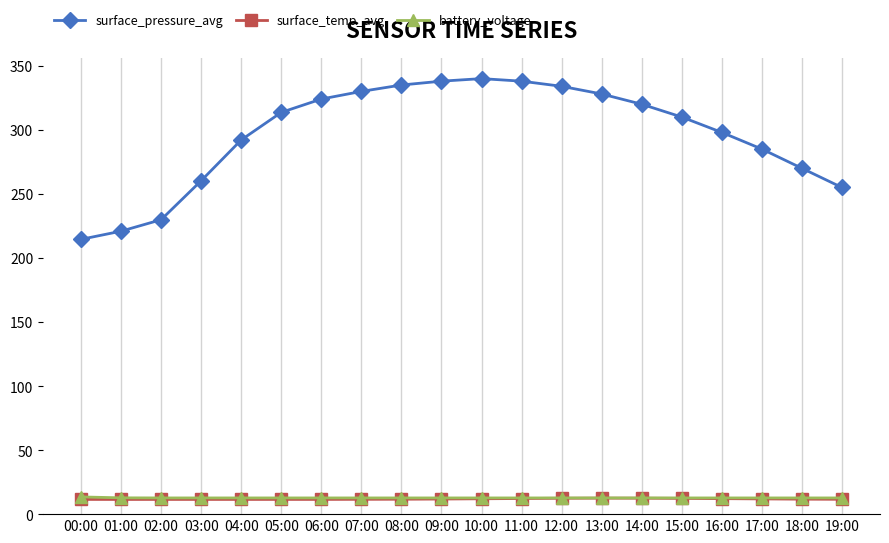

What is the difference between the maximum and minimum values in the surface_temp_avg series?

1.0